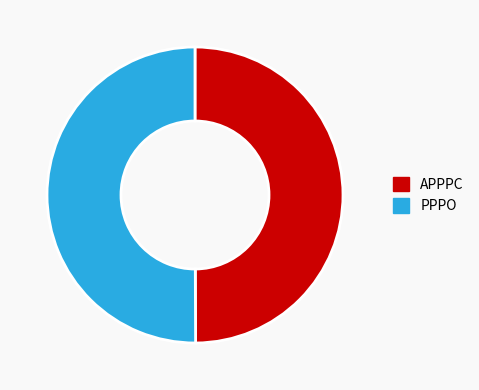

Is the sum of APPPC and PPPO greater than half?

Yes